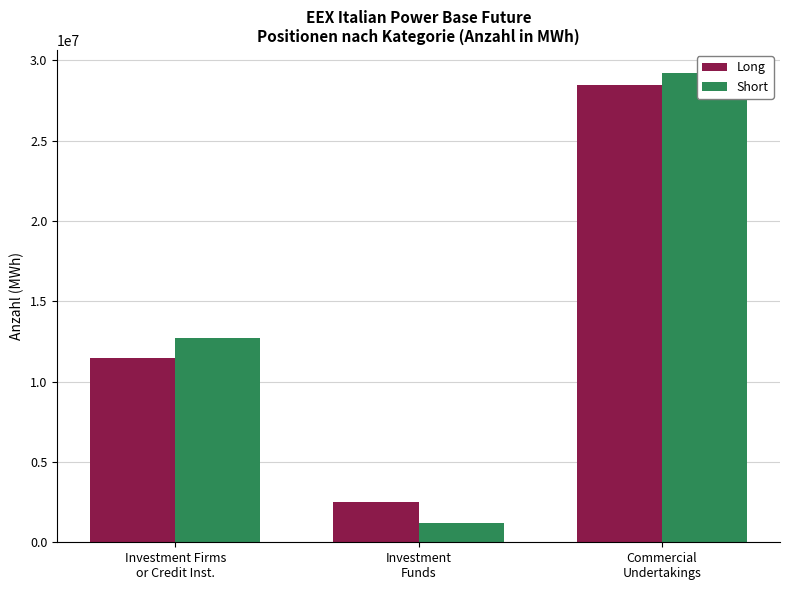

Count the Short values in the range 1219335 to 29179477.

3